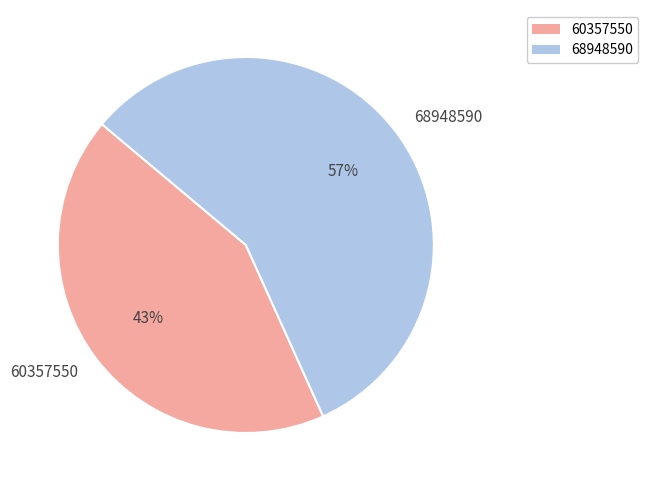

Between 68948590 and 60357550, which is larger?

68948590